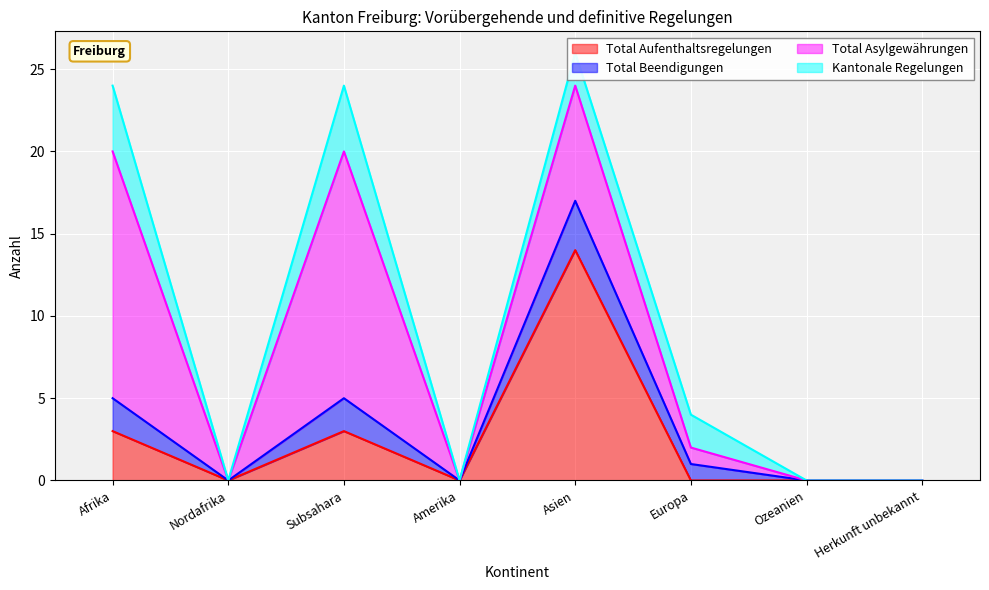

Which series has the widest spread of values?

Total Asylgewährungen